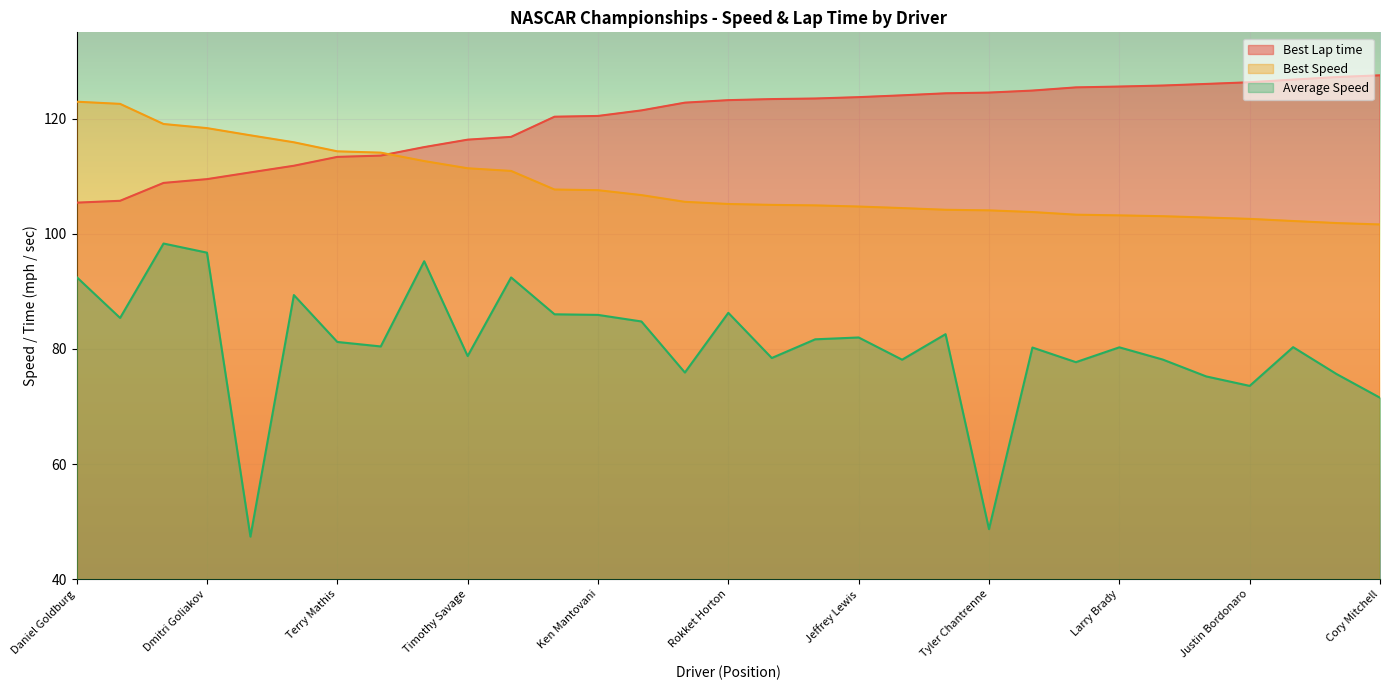

Reading left to right, what are all the values shown in this chart?

Best Lap time: 105.4	105.7	108.8	109.5	110.7	111.8	113.4	113.6	115.1	116.4	116.8	120.3	120.5	121.4	122.8	123.2	123.4	123.5	123.7	124.1	124.4	124.5	124.9	125.4	125.6	125.8	126.0	126.3	126.8	127.2	127.5
Best Speed: 122.9	122.6	119.1	118.4	117.1	115.9	114.3	114.1	112.6	111.4	110.9	107.7	107.6	106.7	105.6	105.2	105.0	104.9	104.7	104.5	104.2	104.1	103.8	103.3	103.2	103.1	102.8	102.6	102.2	101.9	101.6
Average Speed: 92.5	85.4	98.3	96.7	47.4	89.4	81.2	80.4	95.2	78.8	92.4	86.0	85.9	84.8	75.9	86.3	78.4	81.7	82.0	78.1	82.6	48.7	80.2	77.7	80.3	78.2	75.2	73.6	80.3	75.6	71.5